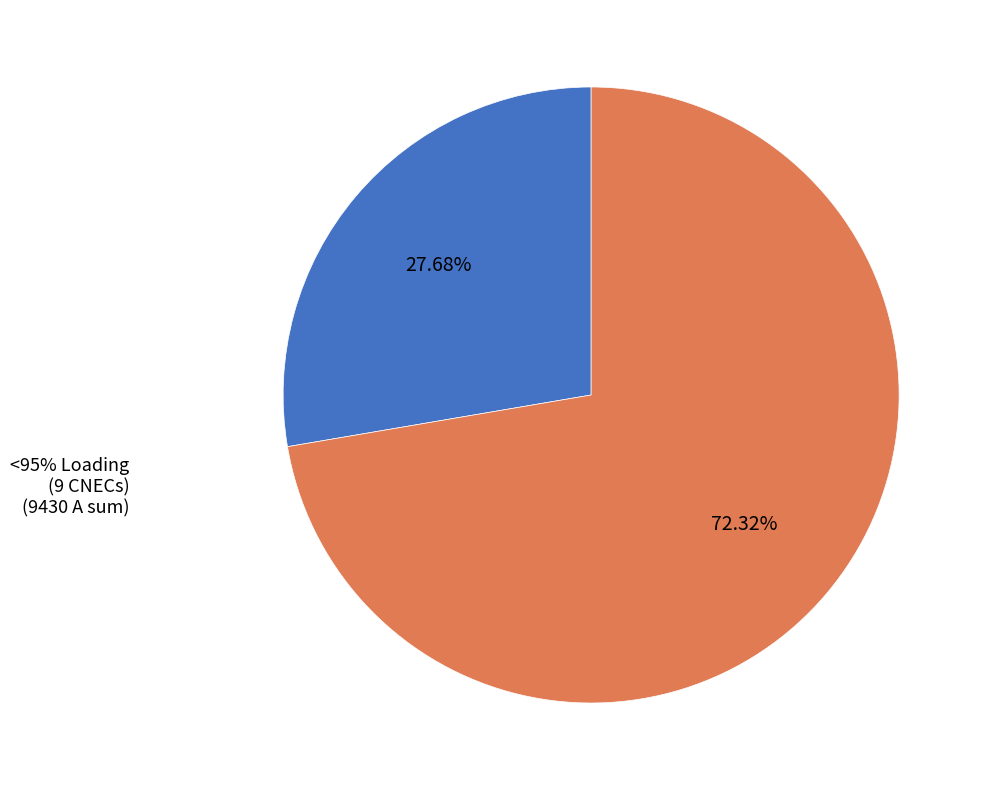

Does any single category account for the majority?

No